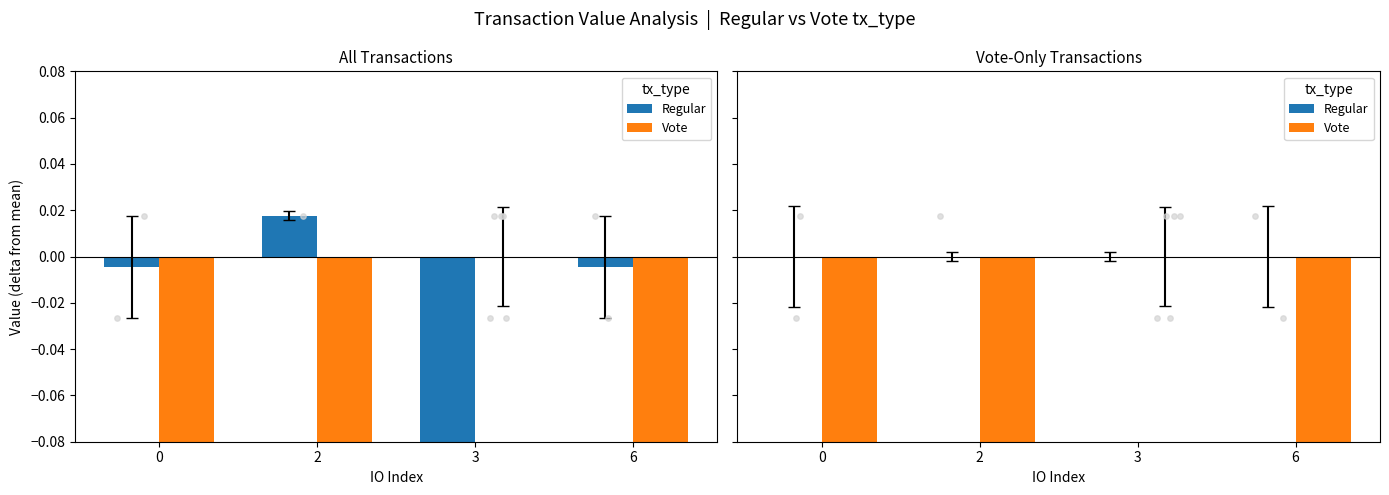

Which series contains the highest Y value?

Regular